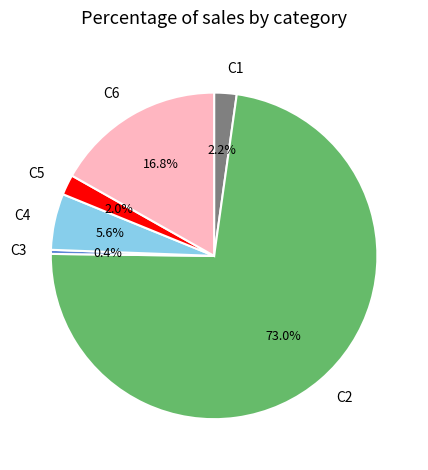

Is C3 the majority of the pie?

No